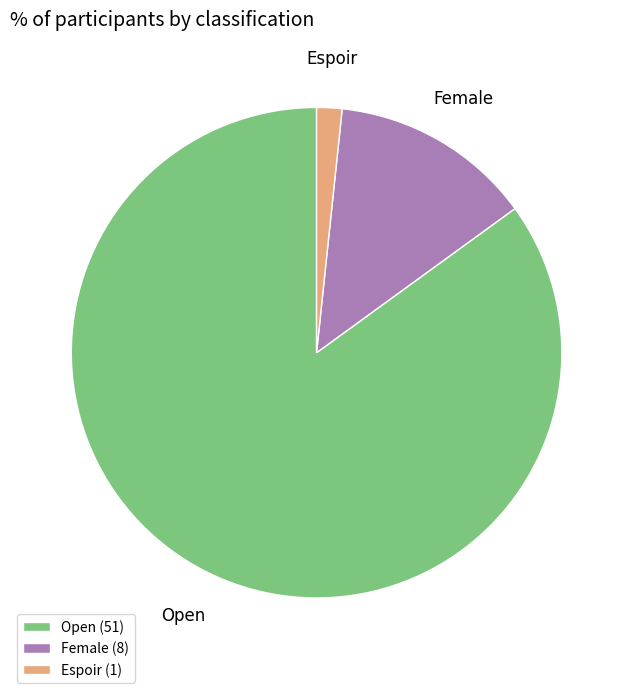

Do Female and Open together represent more than half of the pie?

Yes